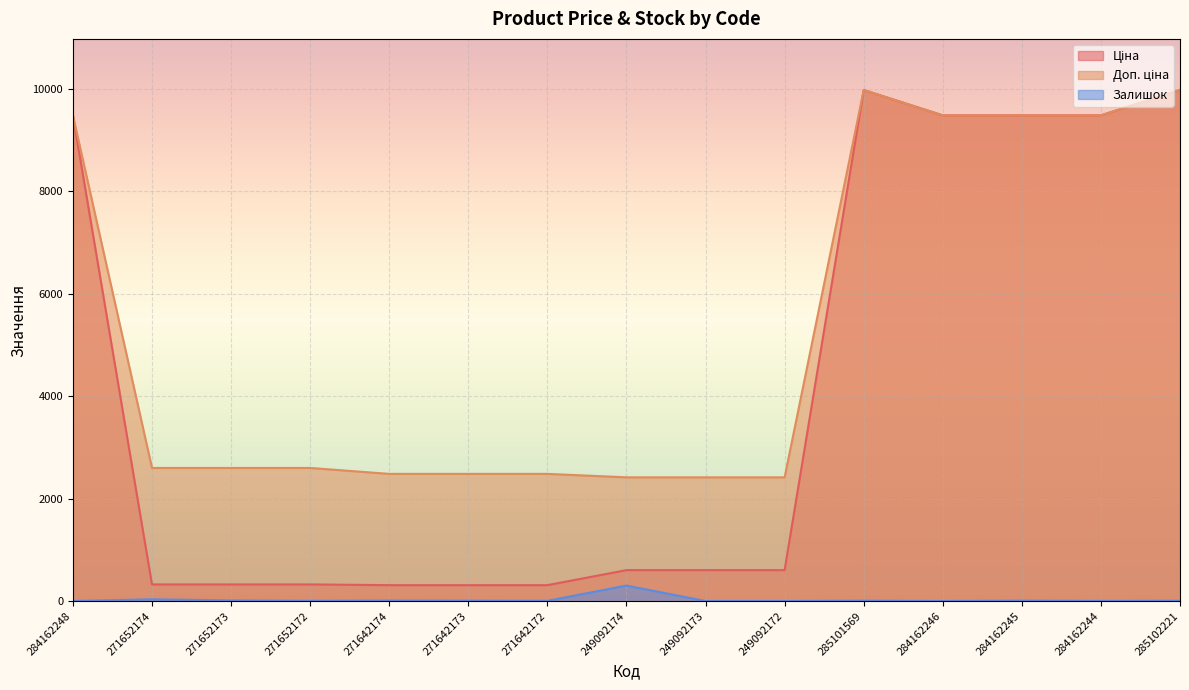

Reading left to right, transcribe all the data shown in this chart.

Ціна: 284162248=9480.1	271652174=324.8	271652173=324.8	271652172=324.8	271642174=310.3	271642173=310.3	271642172=310.3	249092174=603.7	249092173=603.7	249092172=603.7	285101569=9975.0	284162246=9480.1	284162245=9480.1	284162244=9480.1	285102221=9975.0
Доп. ціна: 284162248=9480.1	271652174=2598.3	271652173=2598.3	271652172=2598.3	271642174=2482.4	271642173=2482.4	271642172=2482.4	249092174=2414.8	249092173=2414.8	249092172=2414.8	285101569=9975.0	284162246=9480.1	284162245=9480.1	284162244=9480.1	285102221=9975.0
Залишок: 284162248=0.0	271652174=34.0	271652173=12.0	271652172=4.0	271642174=10.0	271642173=7.0	271642172=4.0	249092174=302.0	249092173=0.0	249092172=0.0	285101569=7.0	284162246=0.0	284162245=8.0	284162244=2.0	285102221=5.0